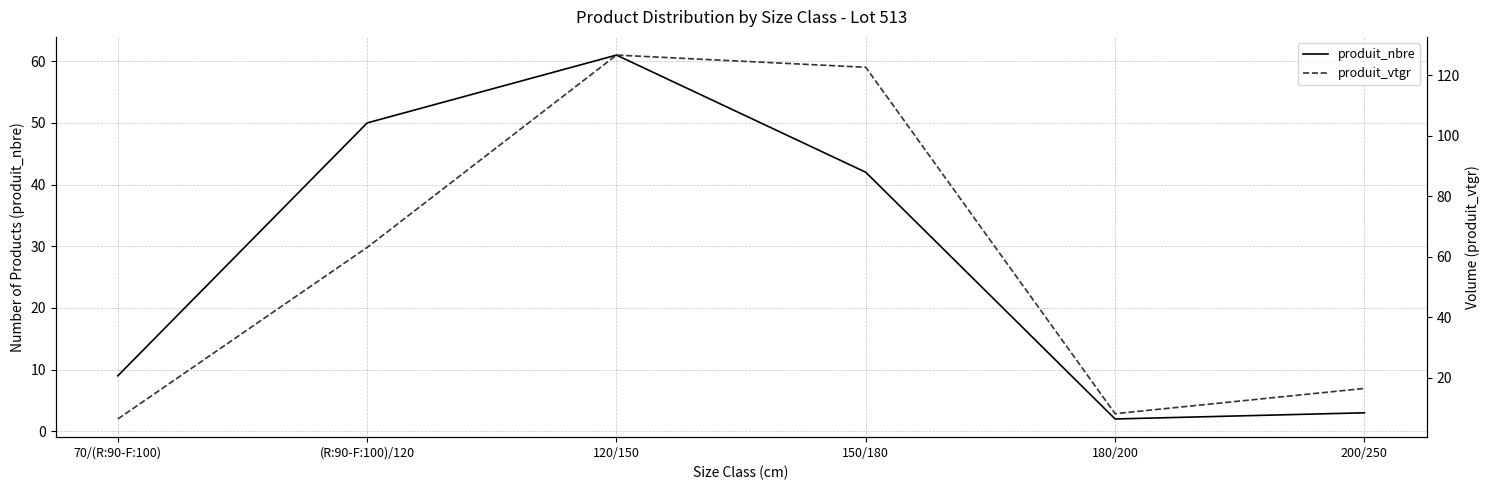

In produit_nbre, how many points are higher than both neighbors (excluding endpoints)?

1